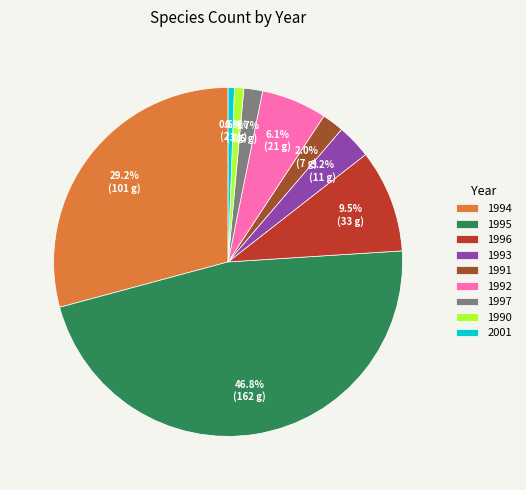

How much of the chart is everything except 1996?

90.5%